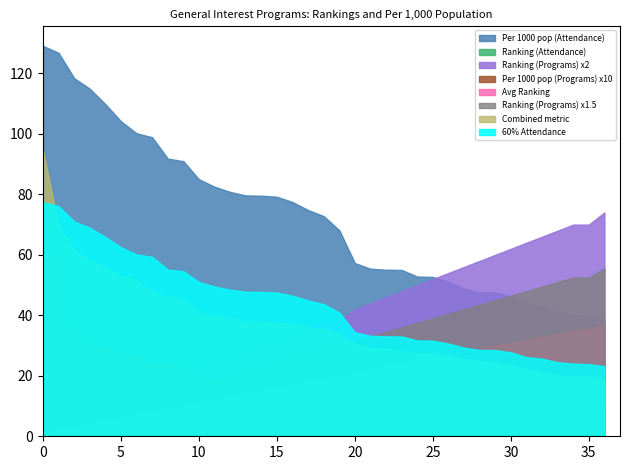

The Per 1000 pop (Programs) series shows 1.5 at District of Columbia. True or false?

False